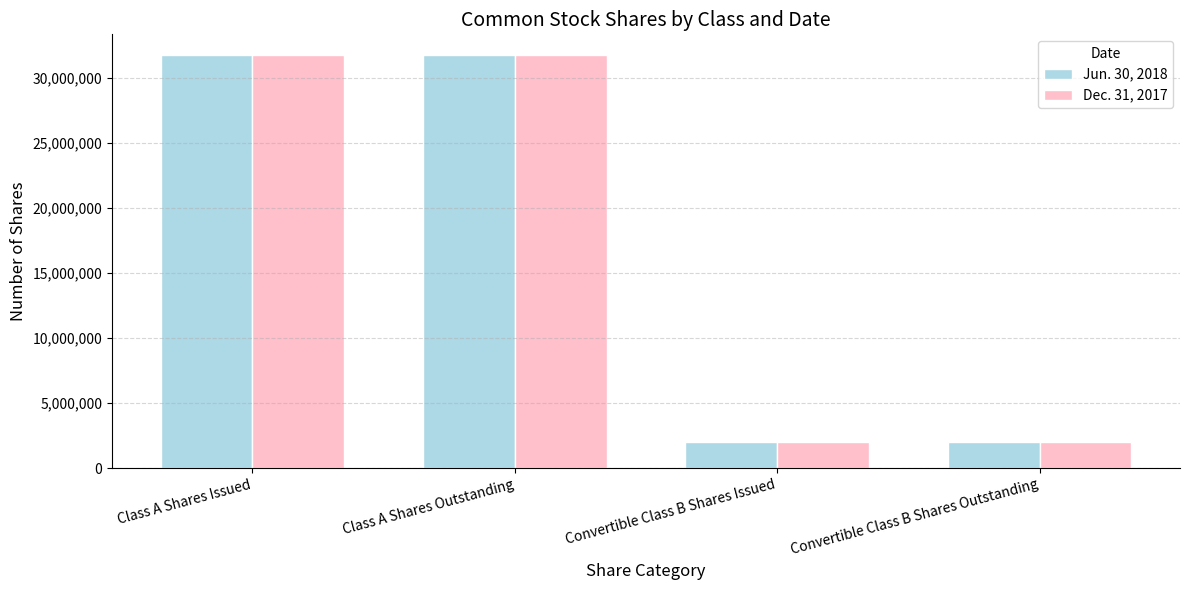

What is the difference between the maximum and minimum values in the Jun. 30, 2018 series?

29794332